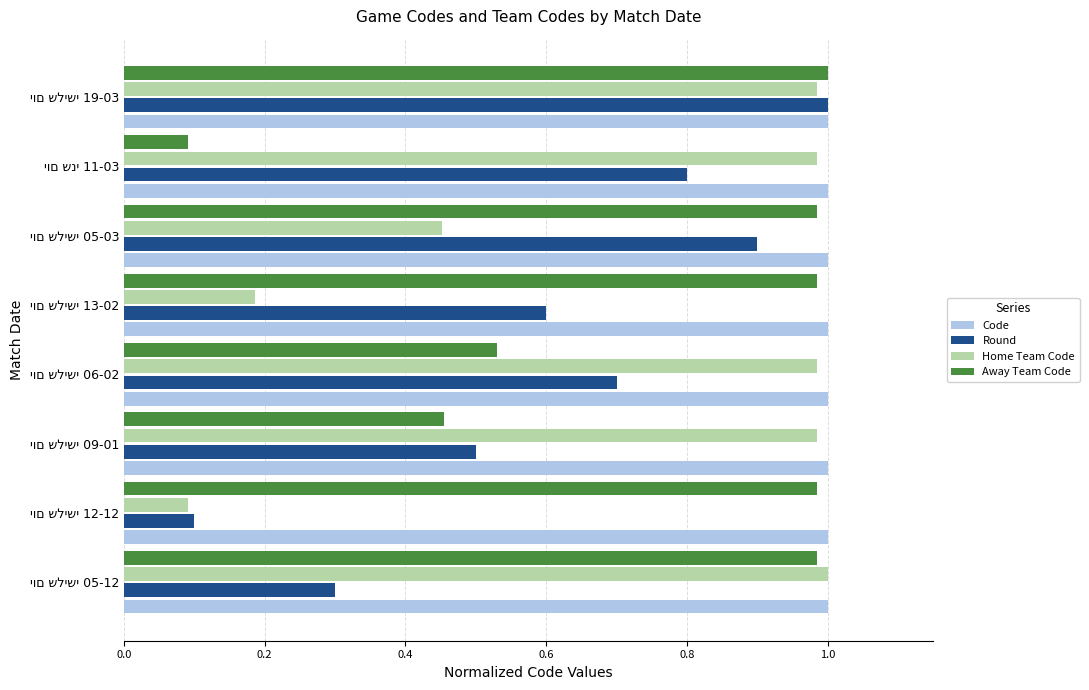

What is the average value of the Home Team Code series?

0.7